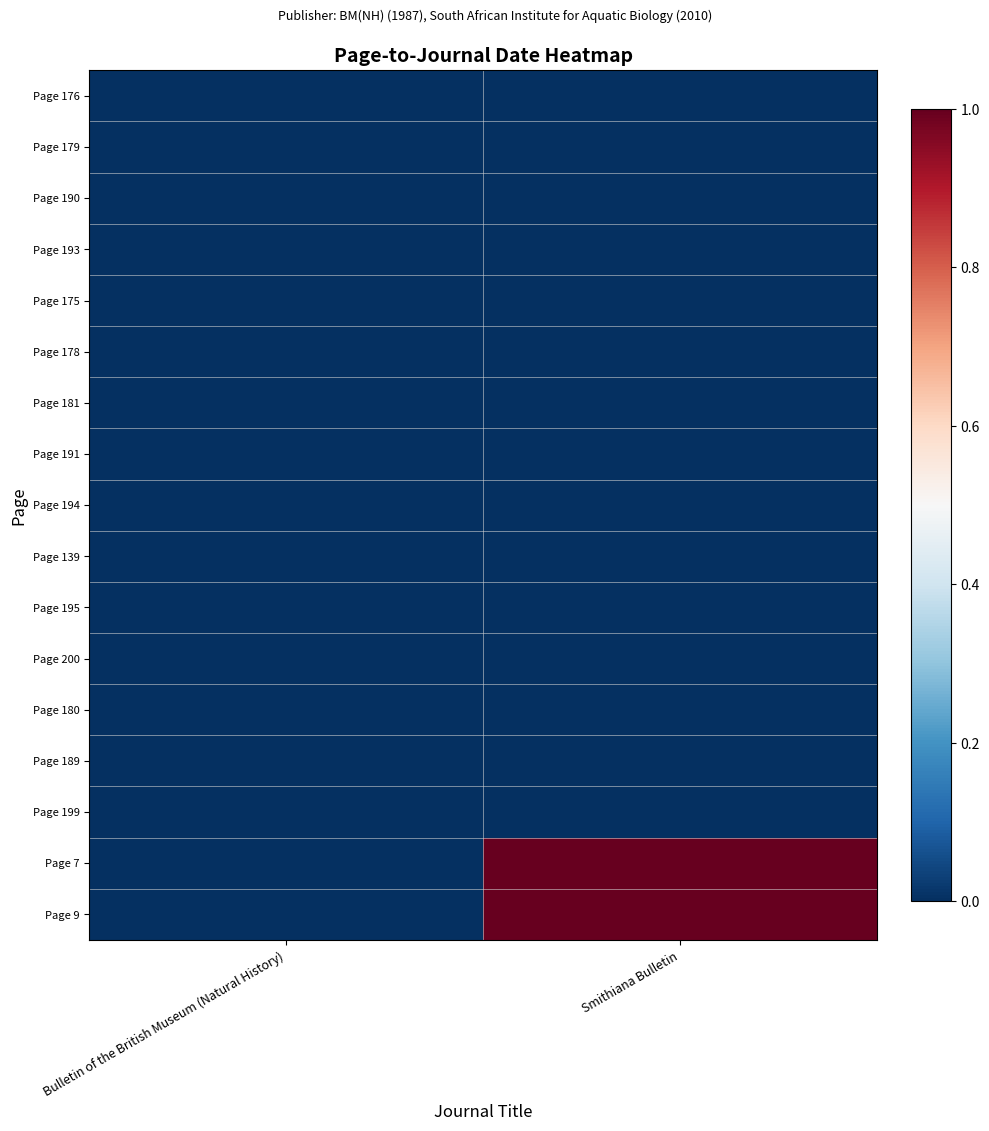

List the series in order of their peak value, lowest first.

Page 176, Page 179, Page 190, Page 193, Page 175, Page 178, Page 181, Page 191, Page 194, Page 139, Page 195, Page 200, Page 180, Page 189, Page 199, Page 7, Page 9